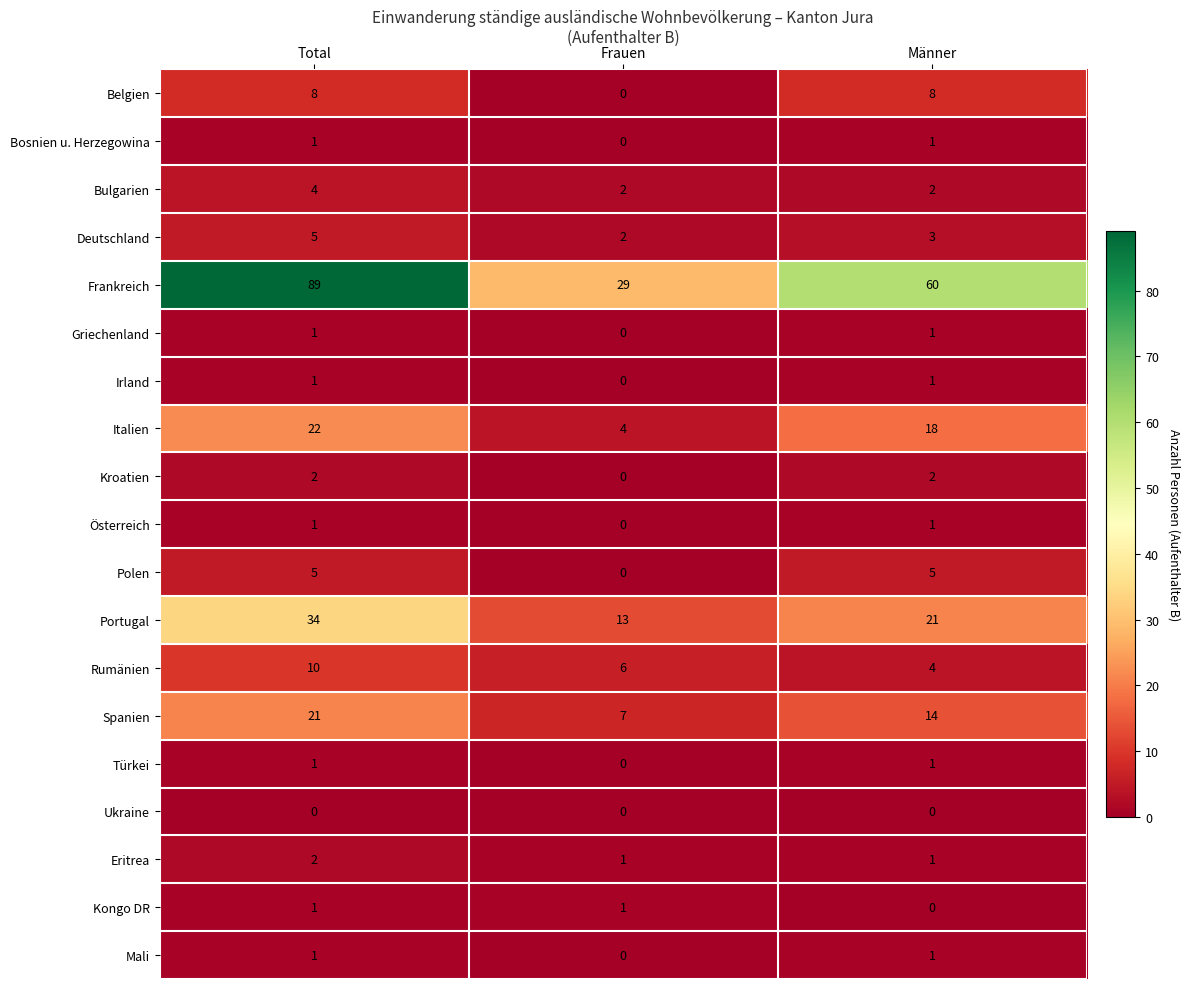

At which category does the chart reach its peak across all series?

Total